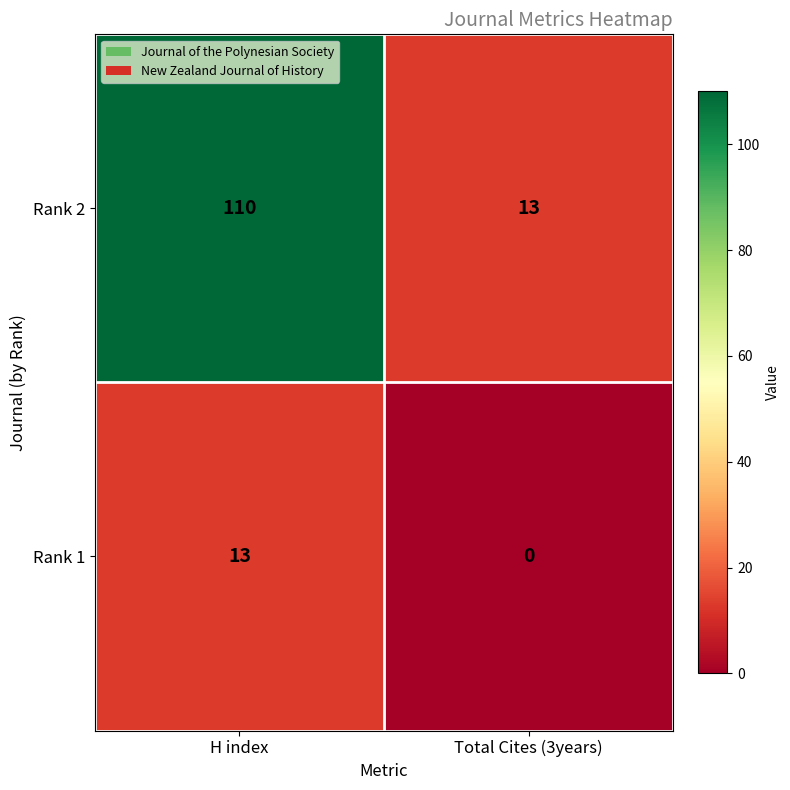

Reading right to left, extract all data points from this chart.

Rank 2: Total Cites (3years)=13	H index=110
Rank 1: Total Cites (3years)=0	H index=13